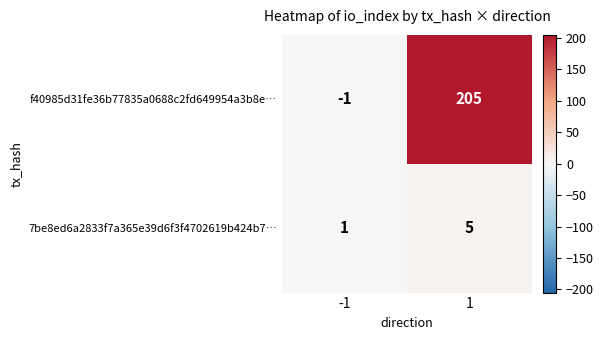

The value of 7be8ed6a2833f7a365e39d6f3f4702619b424b7… at 1 is 2. True or false?

False